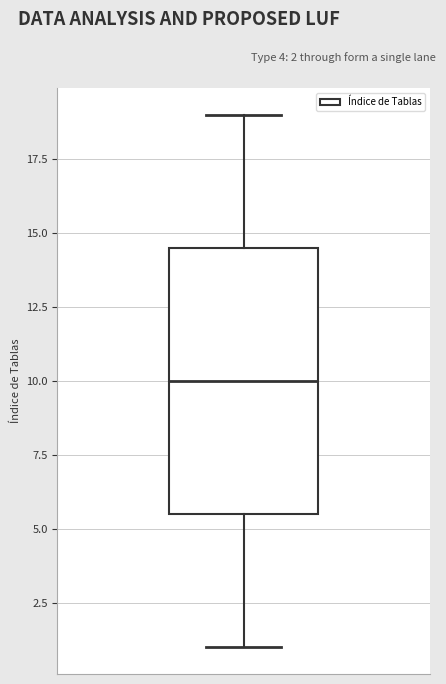

Read this box plot against the y-axis: the position of the median line, the range covered by the box, and the ends of both whiskers. The values are not printed on the chart, so give them approximately, as read against the axis.

median 10.0, box 5.5 to 14.5, whiskers 1.0 to 19.0